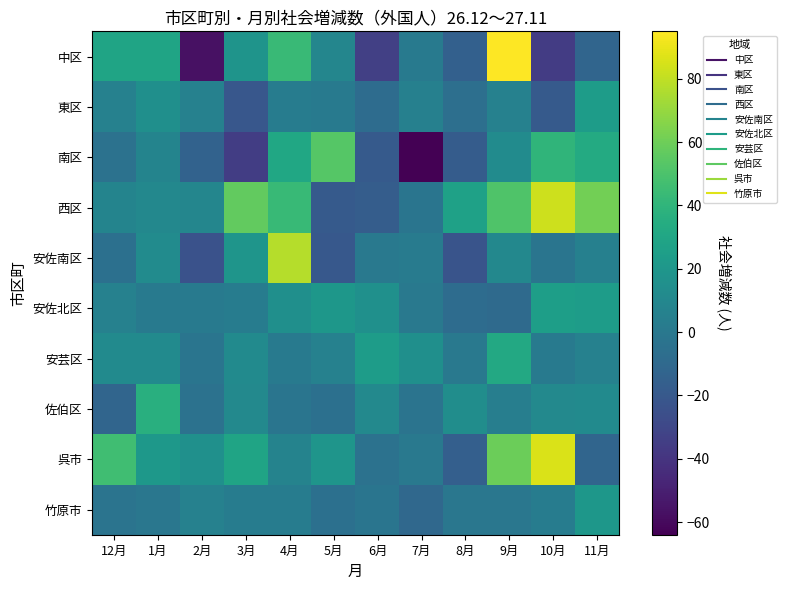

Reading left to right, list all the values displayed in this chart.

中区: 12月=29	1月=29	2月=-57	3月=18	4月=44	5月=9	6月=-34	7月=1	8月=-15	9月=95	10月=-36	11月=-12
東区: 12月=6	1月=15	2月=6	3月=-21	4月=3	5月=1	6月=-8	7月=5	8月=-6	9月=6	10月=-19	11月=24
南区: 12月=-4	1月=8	2月=-14	3月=-35	4月=31	5月=53	6月=-19	7月=-64	8月=-18	9月=13	10月=40	11月=33
西区: 12月=8	1月=10	2月=9	3月=57	4月=43	5月=-19	6月=-17	7月=-2	8月=27	9月=51	10月=83	11月=61
安佐南区: 12月=-5	1月=13	2月=-24	3月=19	4月=77	5月=-20	6月=0	7月=2	8月=-23	9月=10	10月=-2	11月=5
安佐北区: 12月=6	1月=1	2月=1	3月=3	4月=15	5月=20	6月=16	7月=0	8月=-8	9月=-9	10月=25	11月=24
安芸区: 12月=12	1月=12	2月=-2	3月=12	4月=1	5月=6	6月=24	7月=15	8月=0	9月=32	10月=1	11月=6
佐伯区: 12月=-12	1月=36	2月=-4	3月=11	4月=-2	5月=-5	6月=11	7月=-3	8月=14	9月=4	10月=11	11月=12
呉市: 12月=46	1月=21	2月=16	3月=29	4月=7	5月=19	6月=-4	7月=0	8月=-16	9月=59	10月=86	11月=-12
竹原市: 12月=-3	1月=-1	2月=6	3月=3	4月=3	5月=-5	6月=-2	7月=-10	8月=-1	9月=-1	10月=3	11月=20